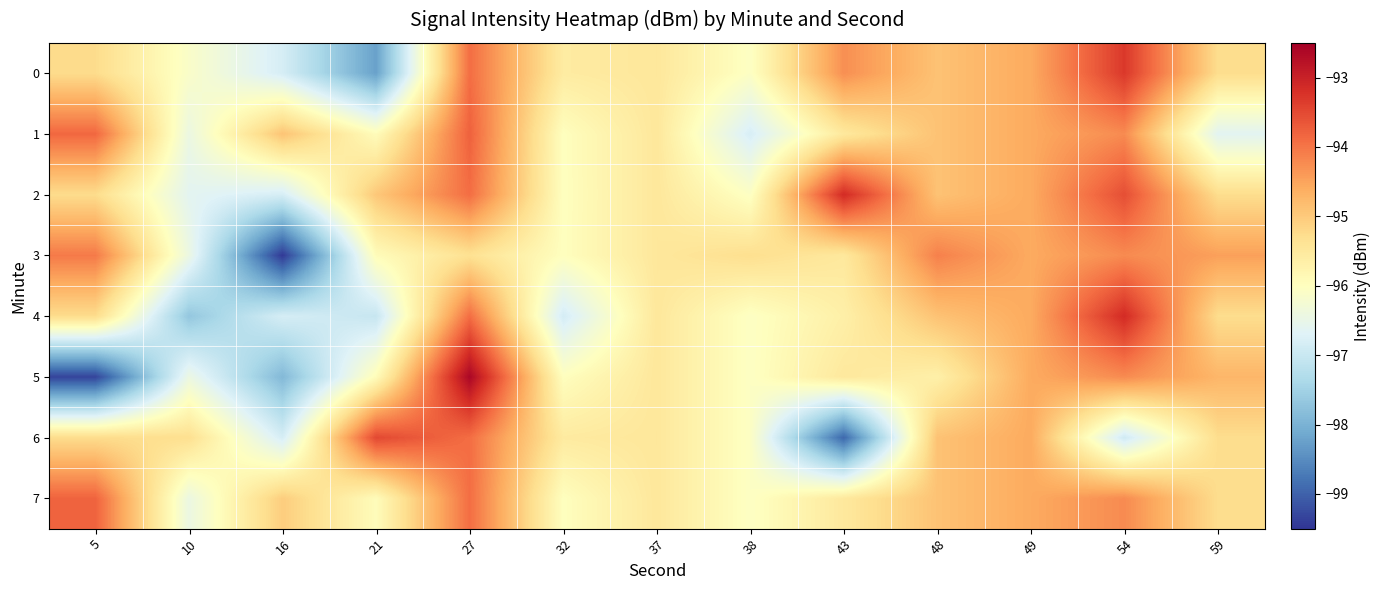

What is the greatest value displayed?

-92.6